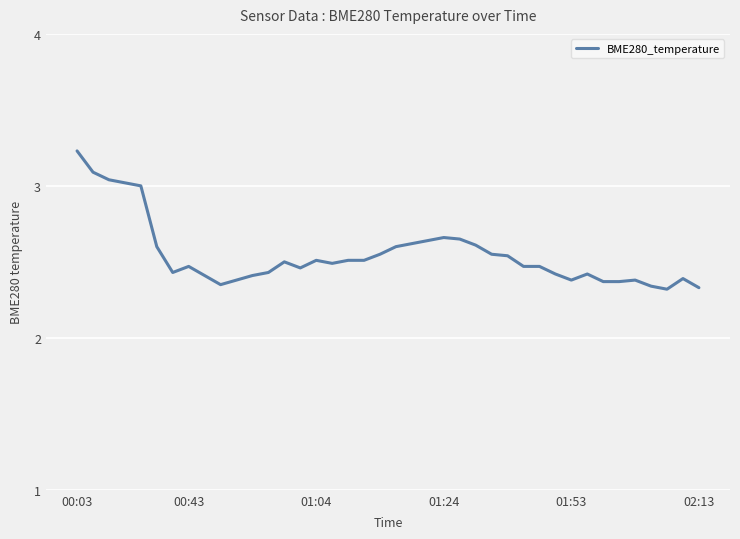

How many distinct data groups are displayed?

1